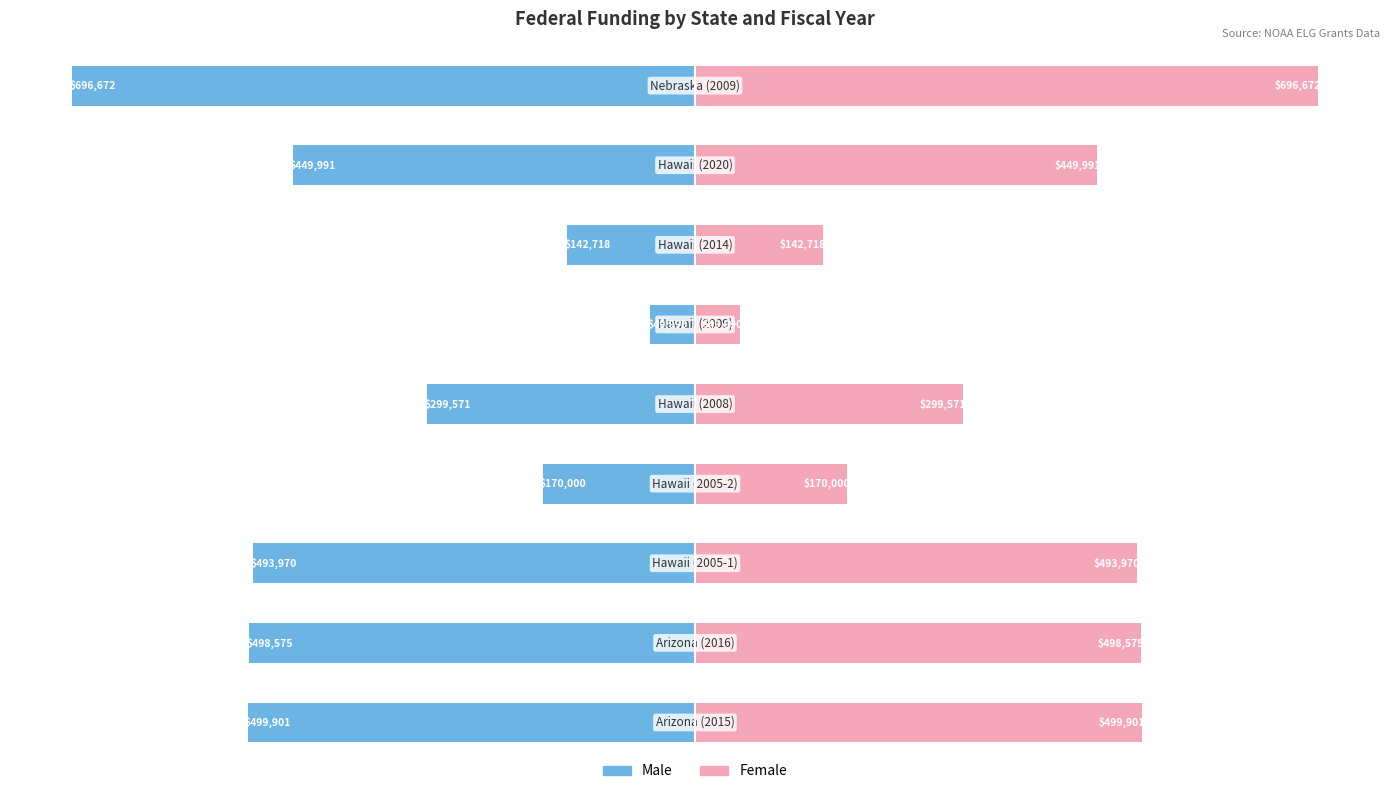

List the series in order of their overall mean, highest first.

Female, Male